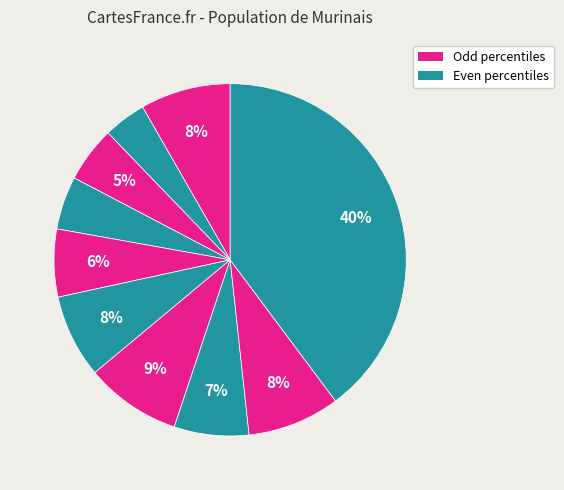

To the nearest percent, what is the difference between the largest and smallest slice percentages?

36%